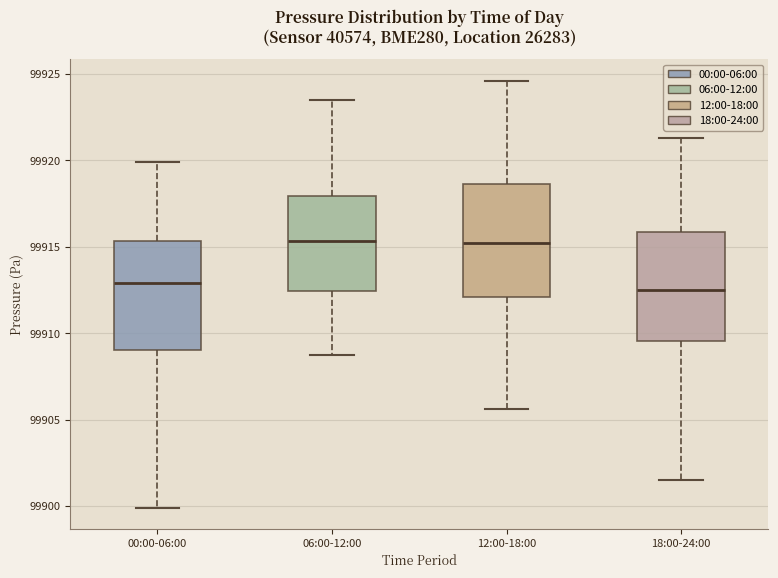

Where does the lower whisker of the box for 00:00-06:00 end on the y-axis? The values are not printed on the chart, so give them approximately, as read against the axis.

99900.0